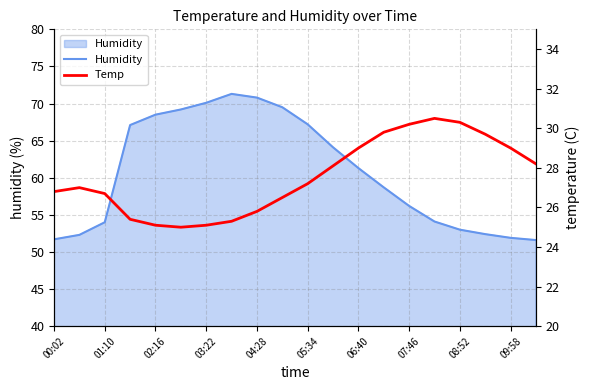

The Humidity series shows 54.0 at 01:10. True or false?

True